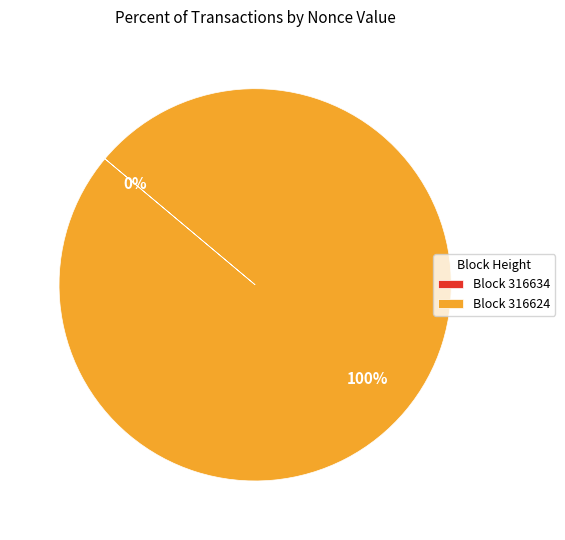

Rank the categories by value from lowest to highest.

316634, 316624